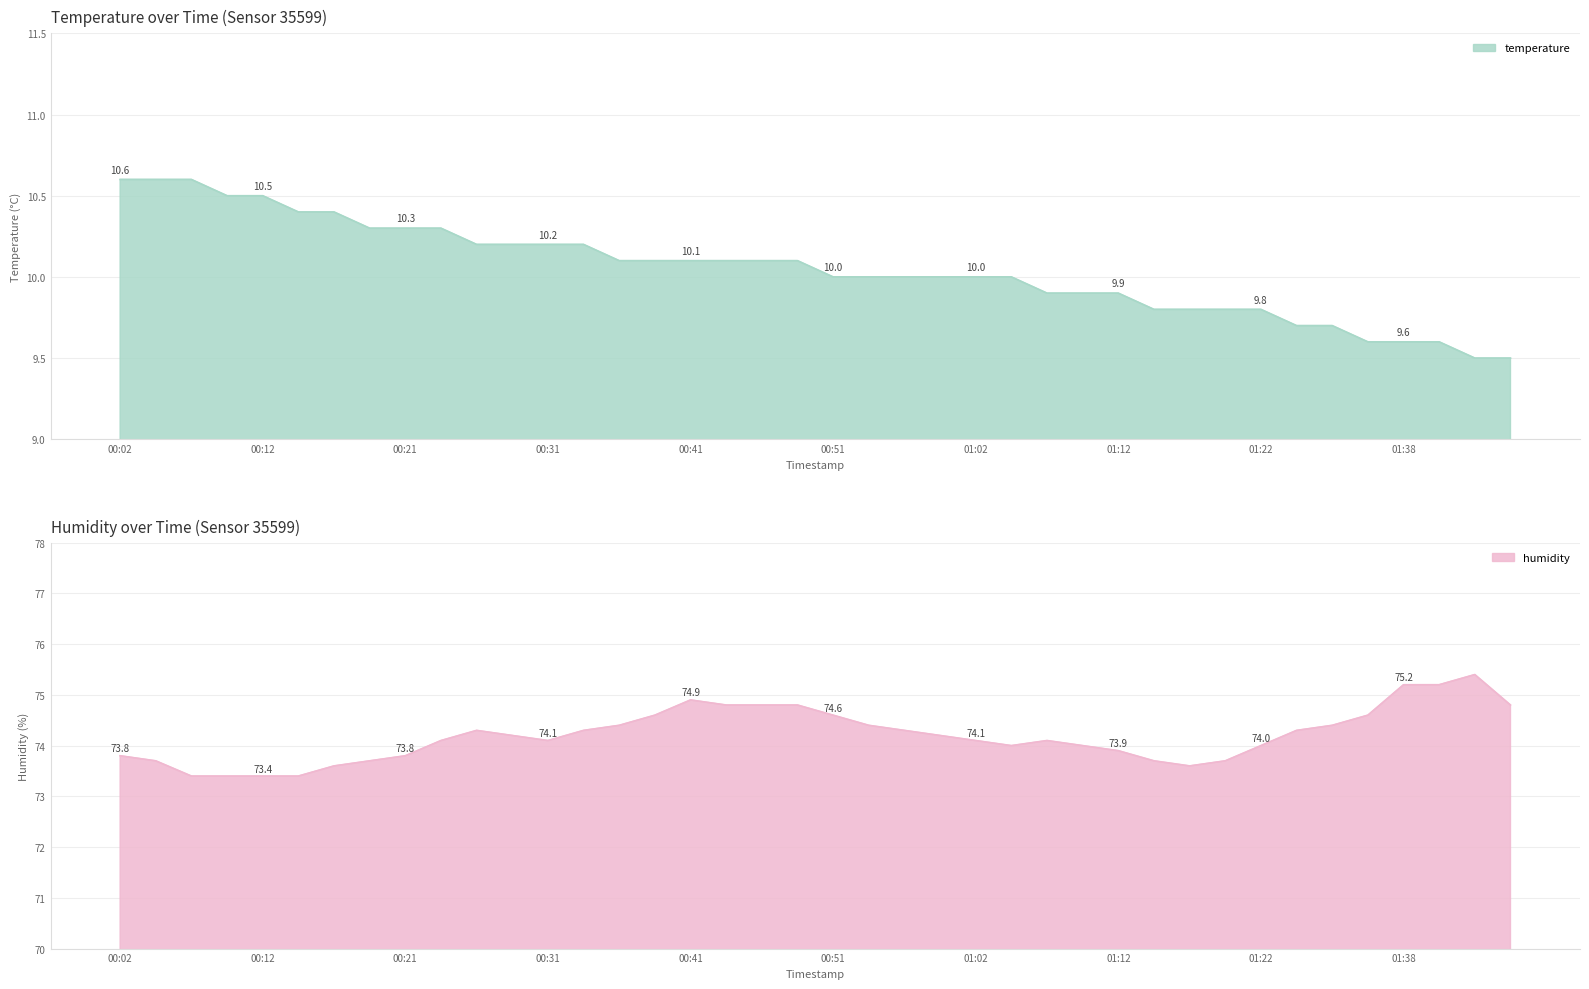

In humidity, how many points are lower than both neighbors (excluding endpoints)?

3